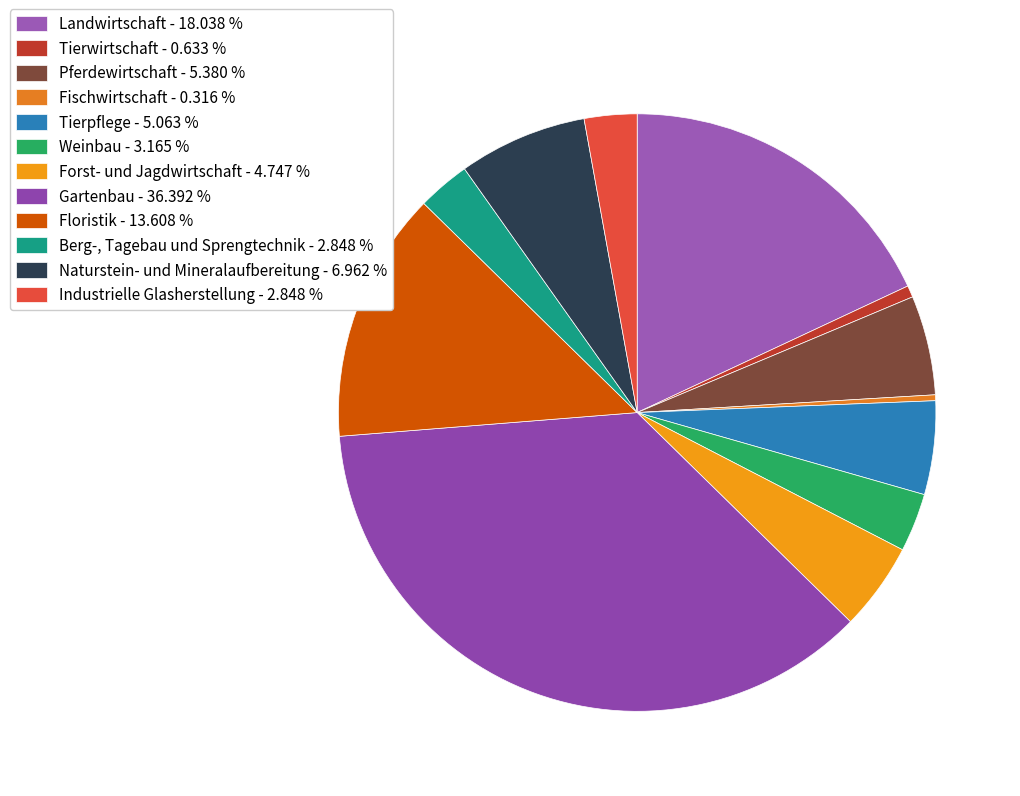

Do Tierwirtschaft and Tierpflege together represent more than half of the pie?

No